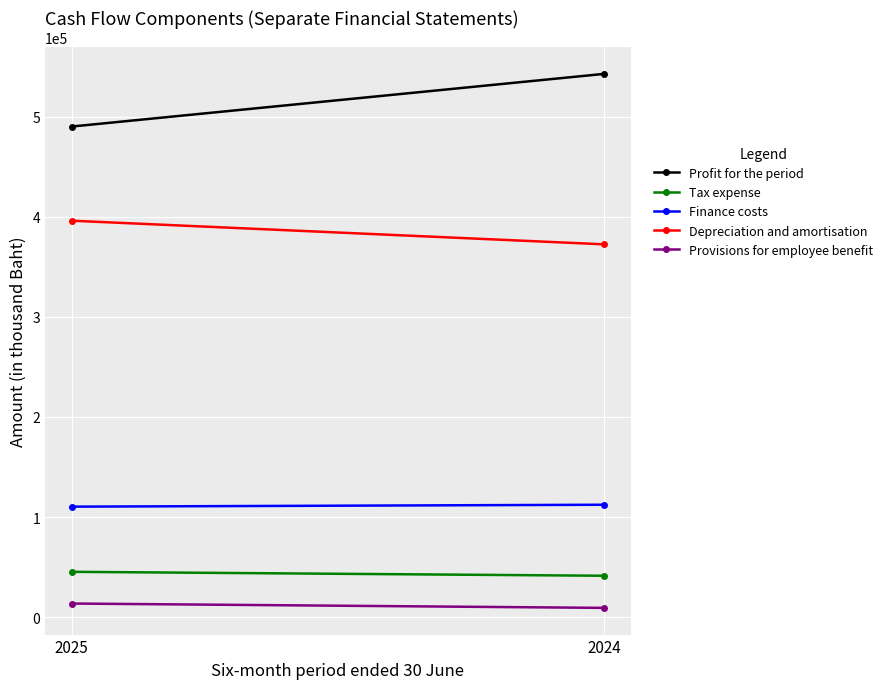

What is the minimum value shown in the chart?

9272